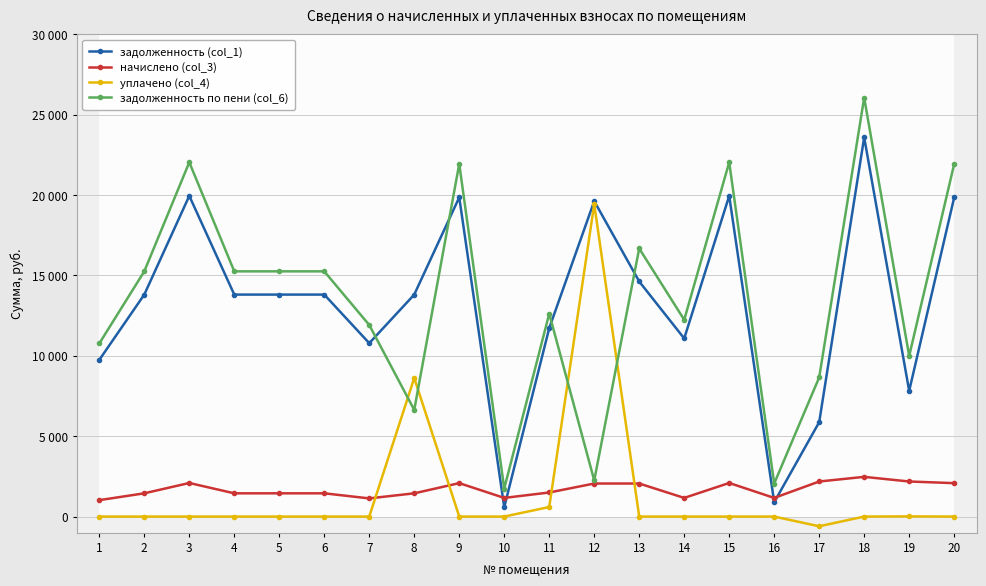

How many lines are shown in the chart?

4